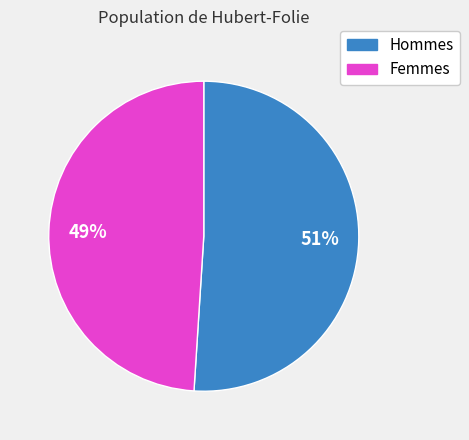

Is there any slice that represents more than half of the pie?

Yes